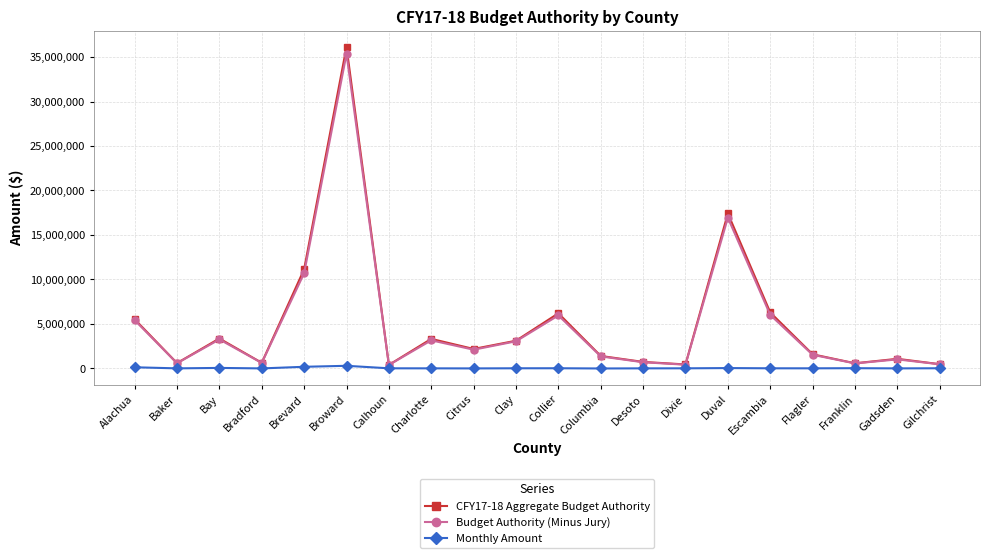

What is the label of the 2nd point from the left?

Baker